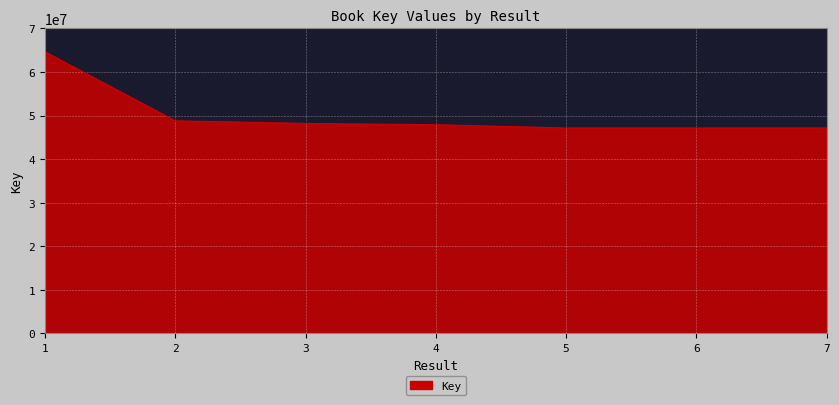

What is the ratio of the value at 2 to the value at 6?

1.0